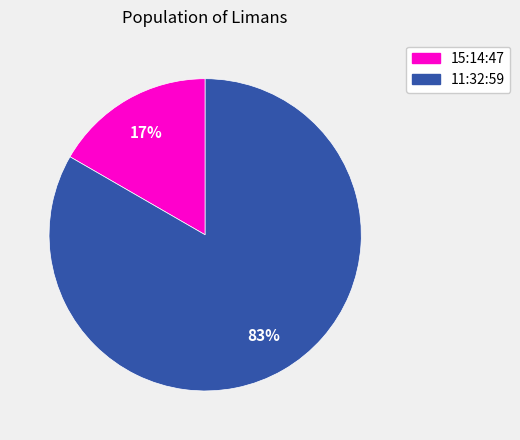

Rank the categories by value from lowest to highest.

15:14:47, 11:32:59